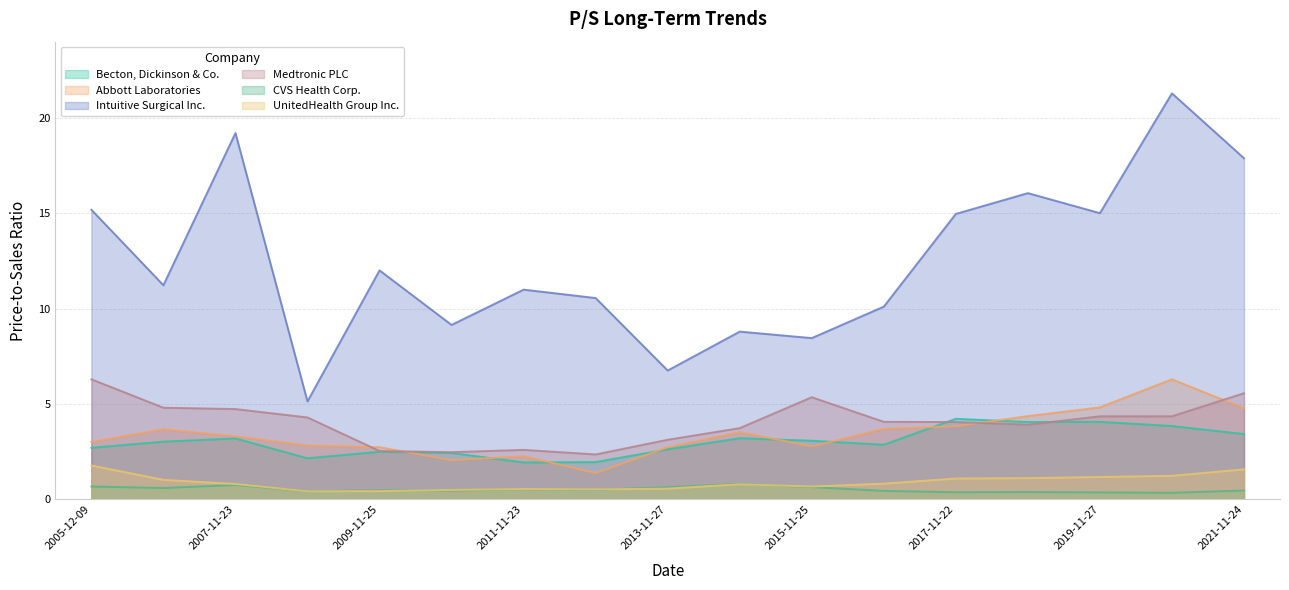

In CVS Health Corp., how many points are lower than both neighbors (excluding endpoints)?

6